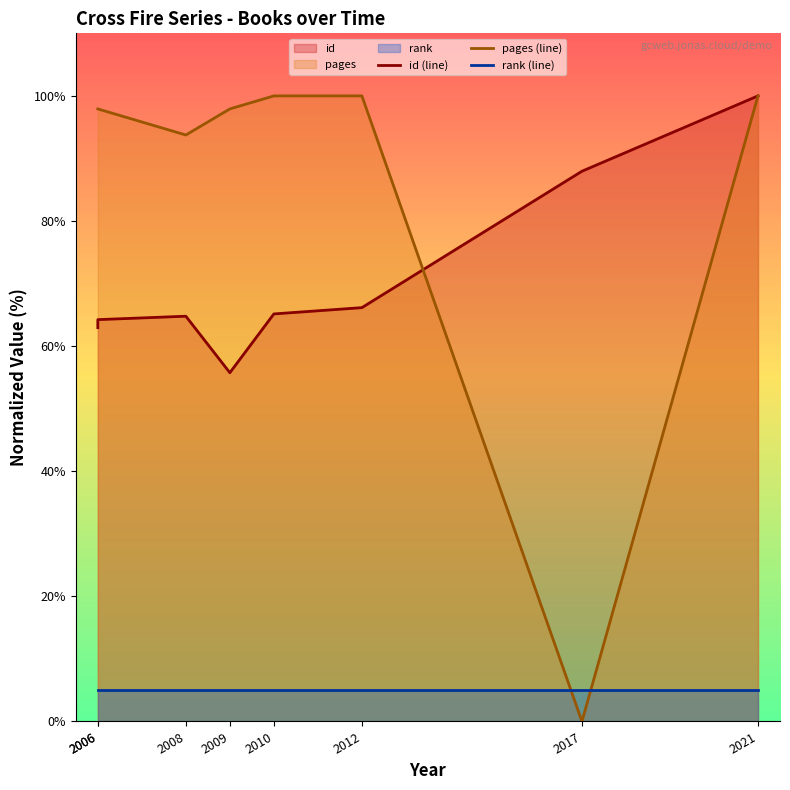

How many intersections are there between rank (line) and pages (line)?

2